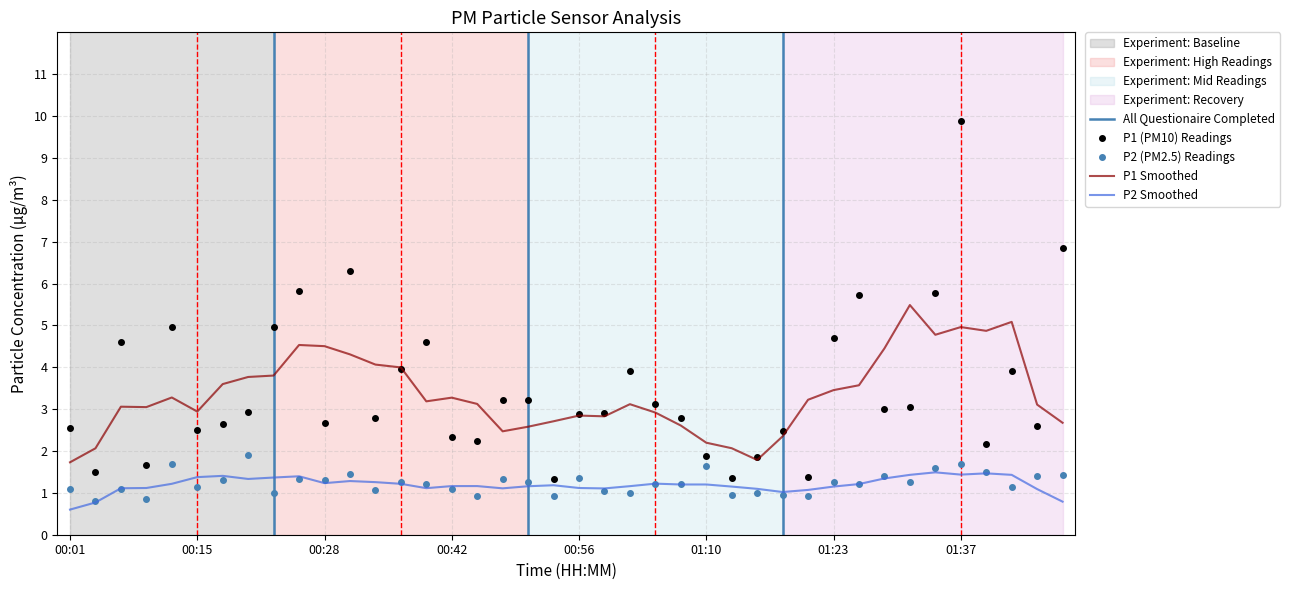

Does the chart display data point markers on the line(s)?

No